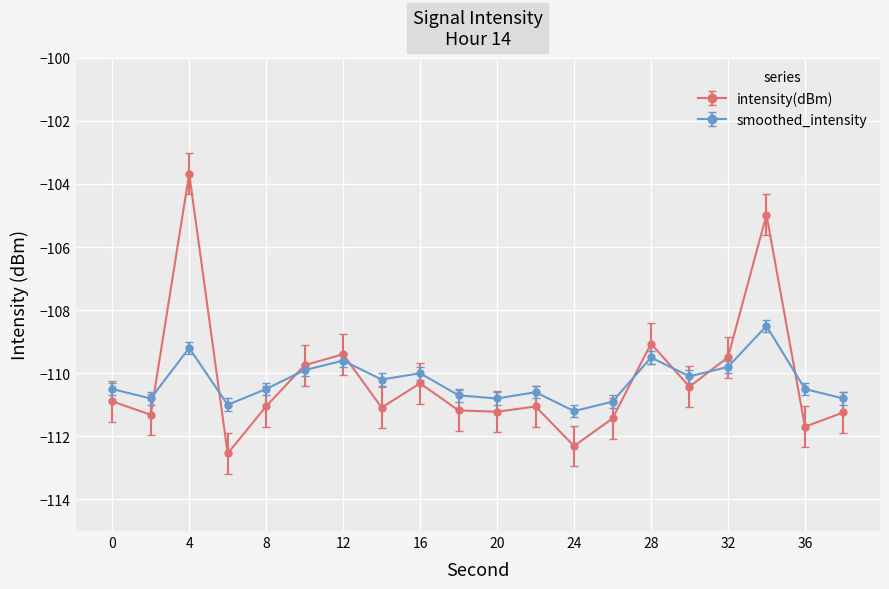

After their last crossing, which series has the higher values: intensity(dBm) or smoothed_intensity?

smoothed_intensity